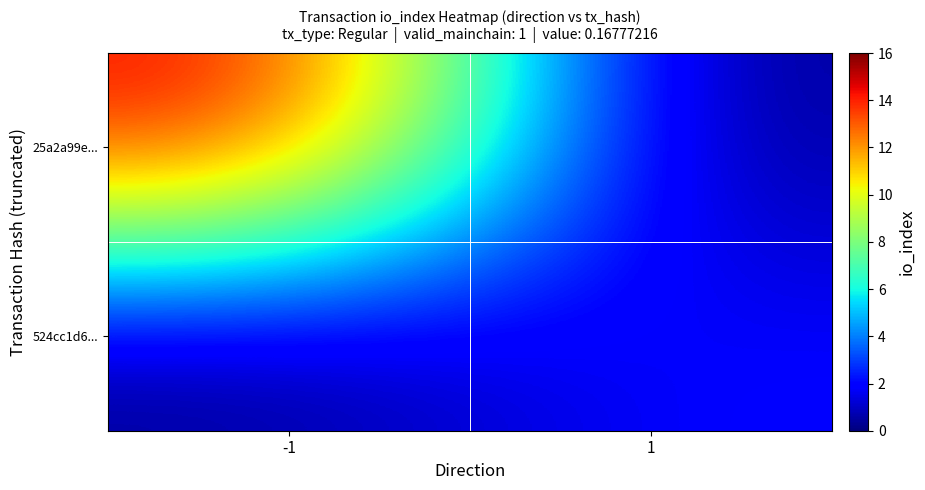

Count the number of data series in this chart.

2